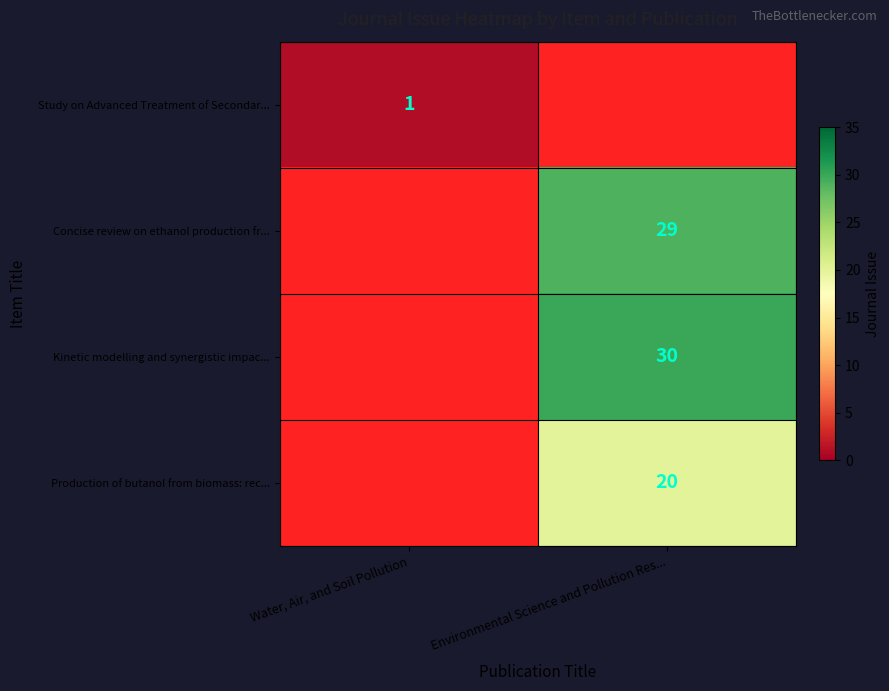

Is it true that Kinetic modelling and synergistic impac... equals 30 at Environmental Science and Pollution Res...?

True